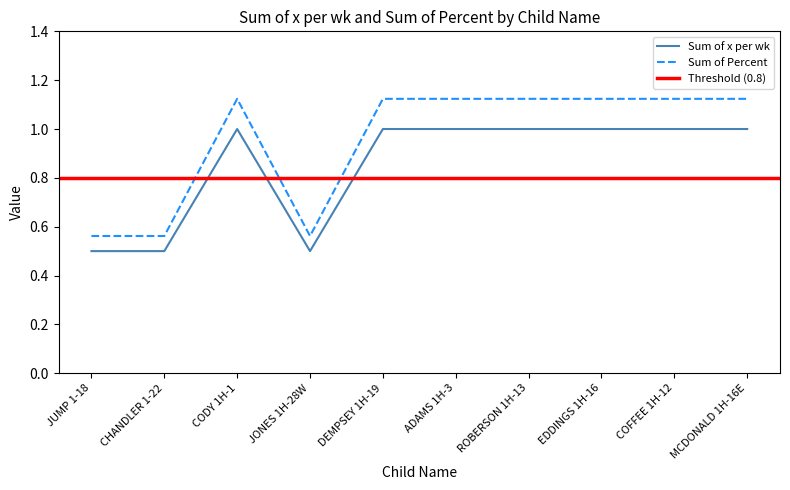

What are all the series names shown in the legend?

Sum of x per wk, Sum of Percent